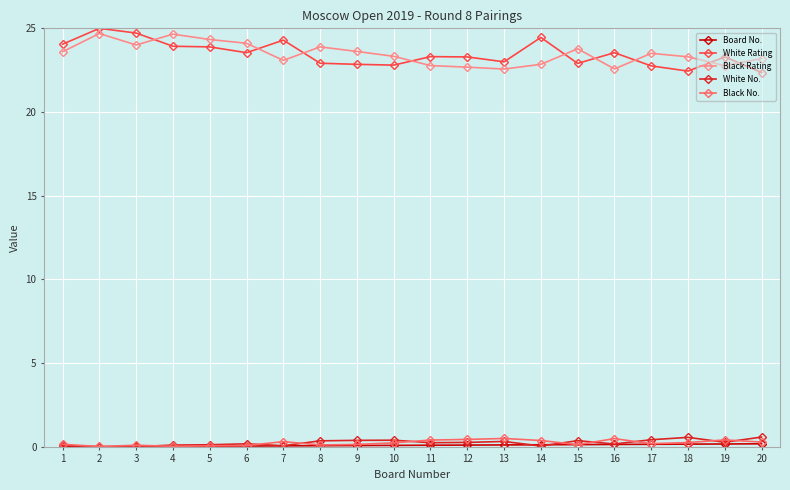

The Black No. series shows 0.2 at 10. True or false?

True